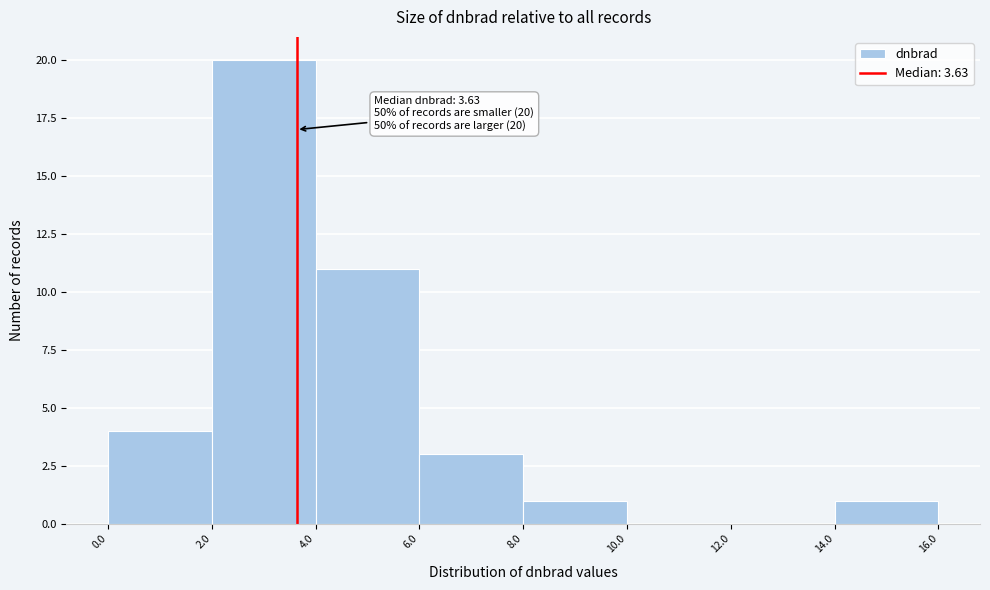

Over which range of the x-axis is the bar tallest?

2.0 to 4.0